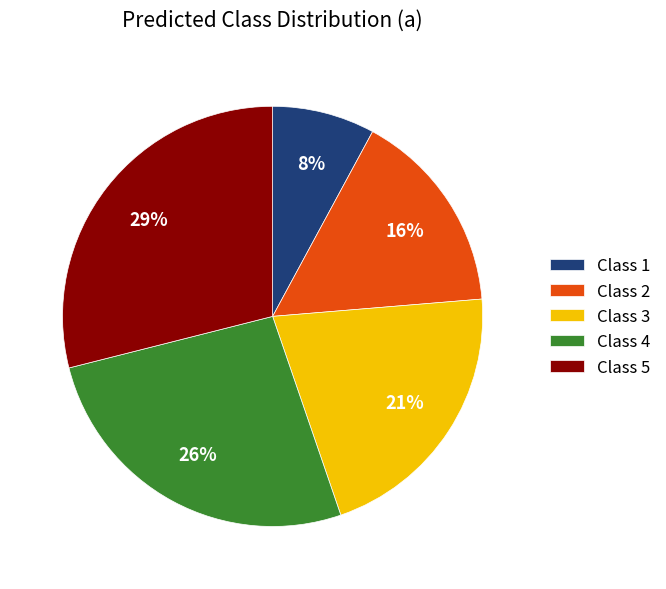

To the nearest percent, what percentage of the pie is Class 2?

16%